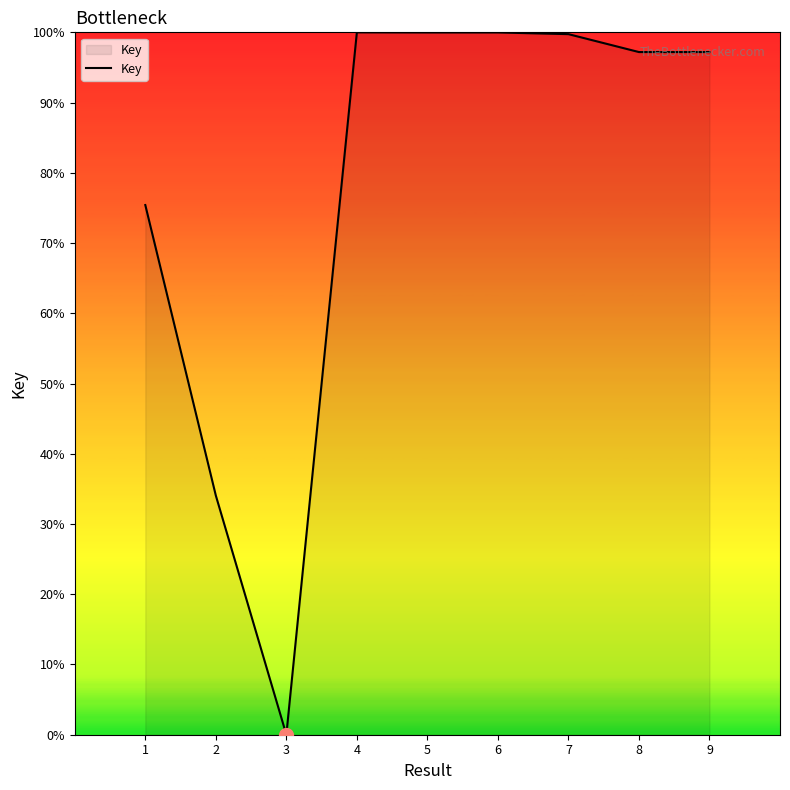

What is the greatest value displayed?

100.0